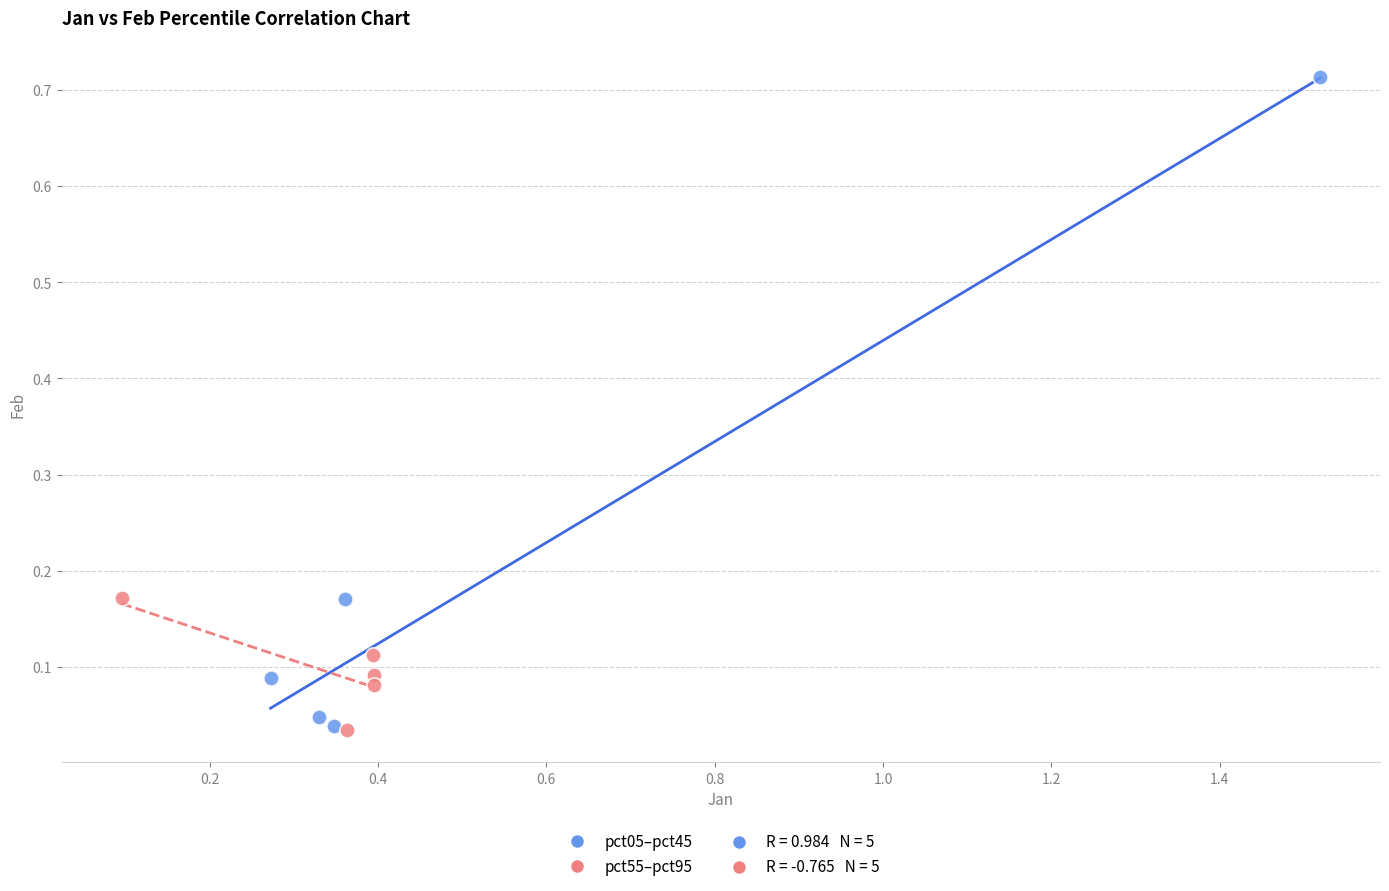

Which series reaches the maximum Y coordinate?

pct05–pct45